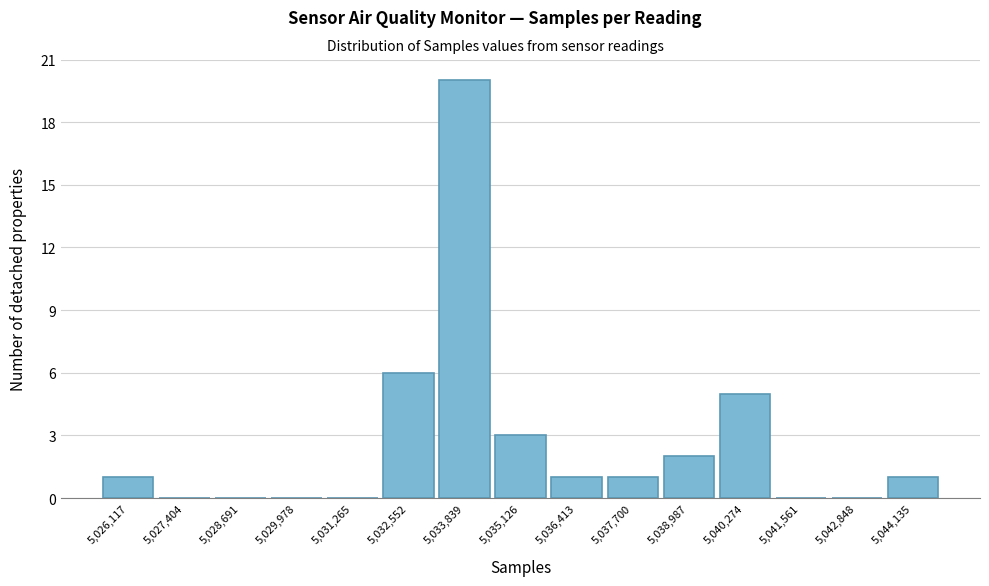

Reading right to left, what are all the values shown in this chart?

5,044,135=1	5,042,848=0	5,041,561=0	5,040,274=5	5,038,987=2	5,037,700=1	5,036,413=1	5,035,126=3	5,033,839=20	5,032,552=6	5,031,265=0	5,029,978=0	5,028,691=0	5,027,404=0	5,026,117=1